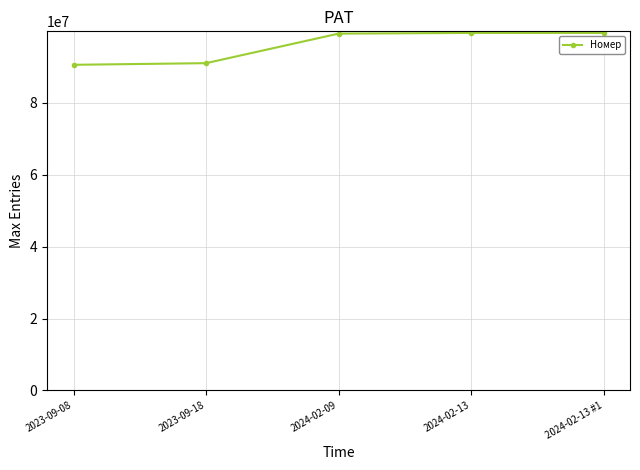

What position from the right is 2024-02-13?

2